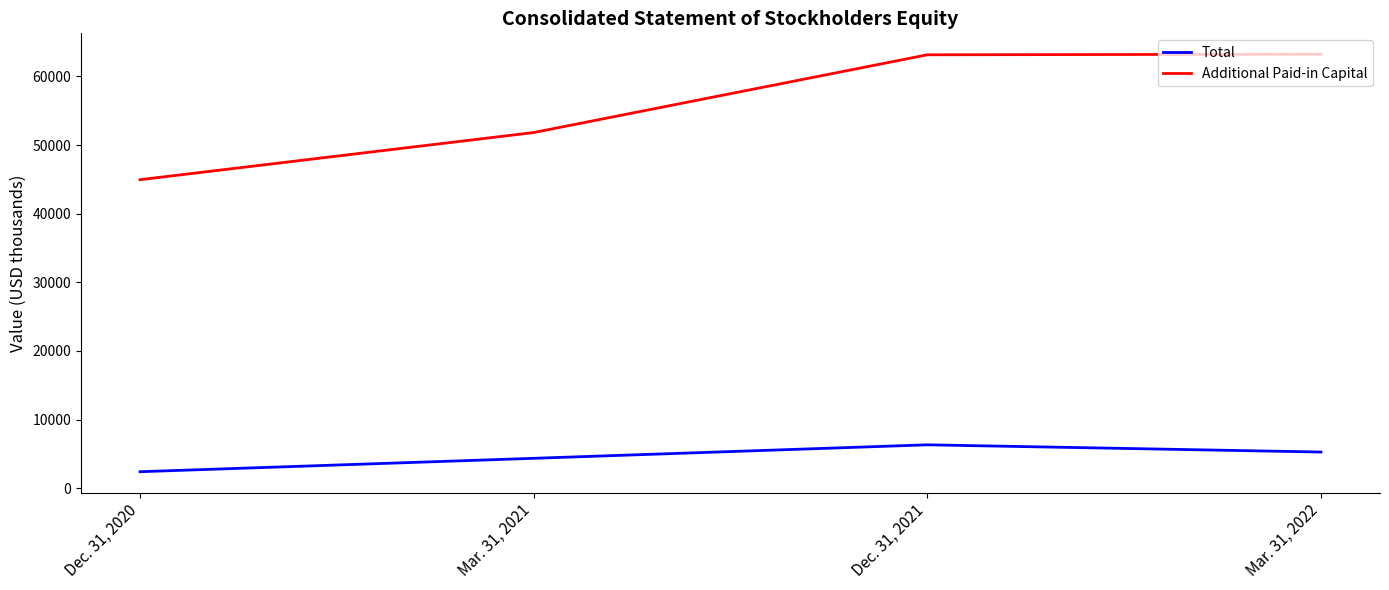

Which series has the largest total across all categories?

Additional Paid-in Capital